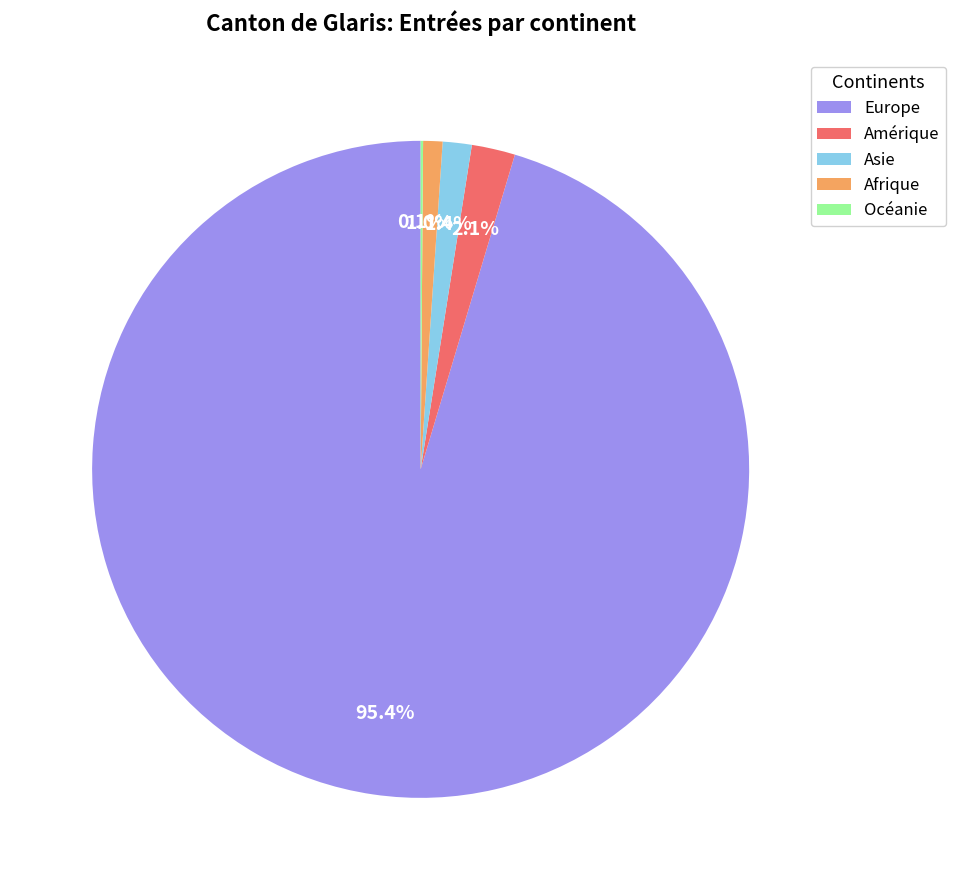

Is the sum of Europe and Amérique greater than half?

Yes